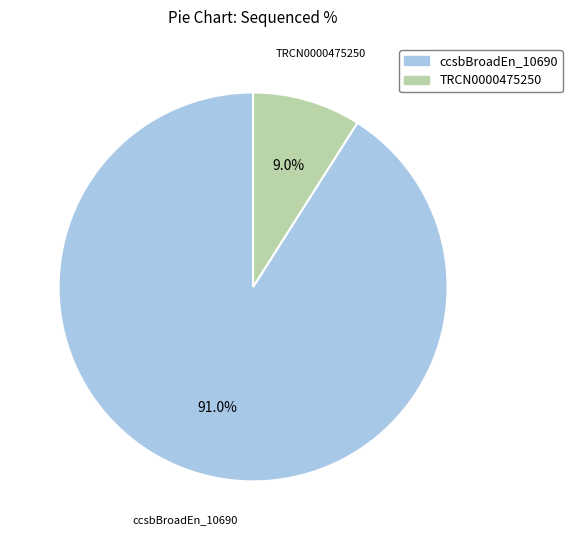

How many segments does this pie chart have?

2